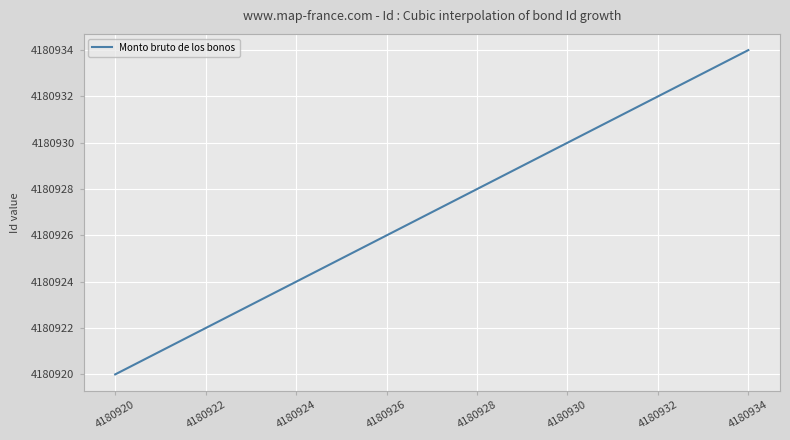

What is the greatest value displayed?

4180934.0